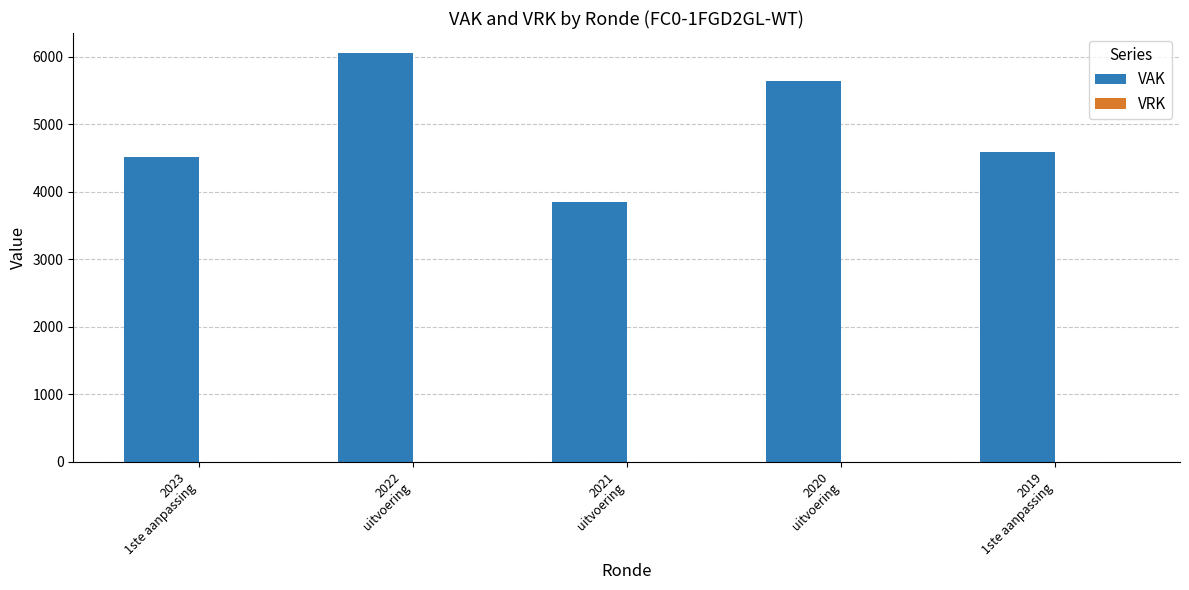

What is the sum of all values?

24643